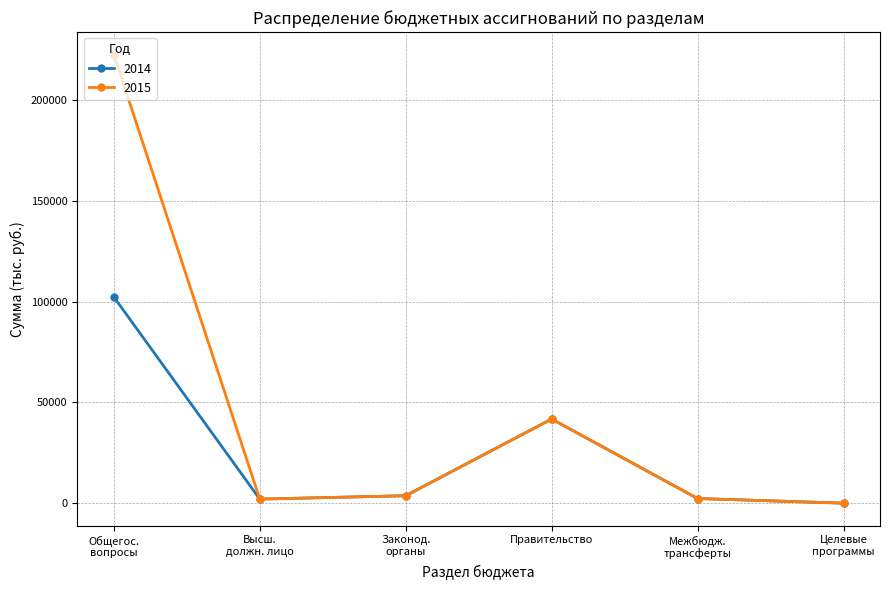

What is the label of the 4th point from the left?

Правительство